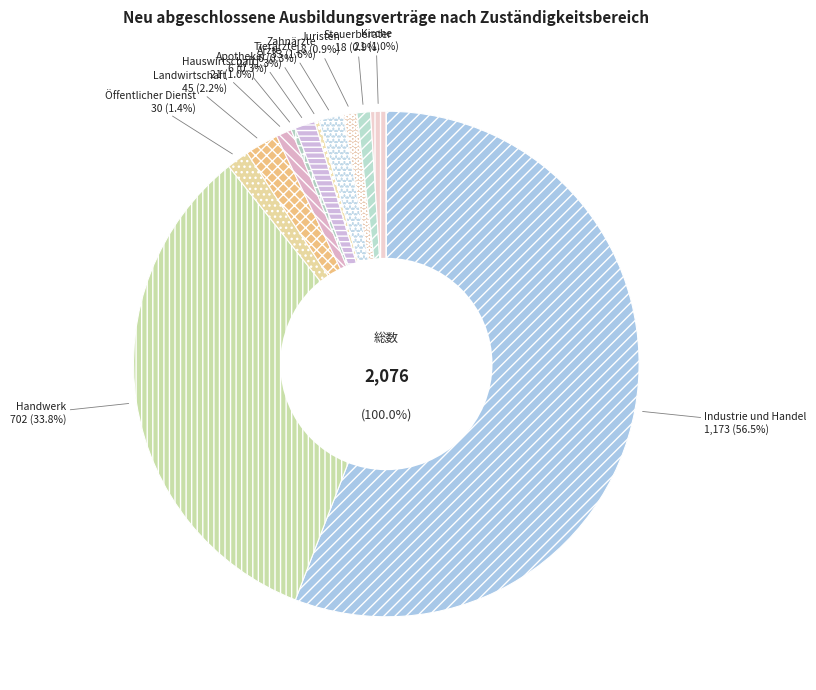

Between Freie Berufe - Zahnärzte and Industrie und Handel, which is larger?

Industrie und Handel